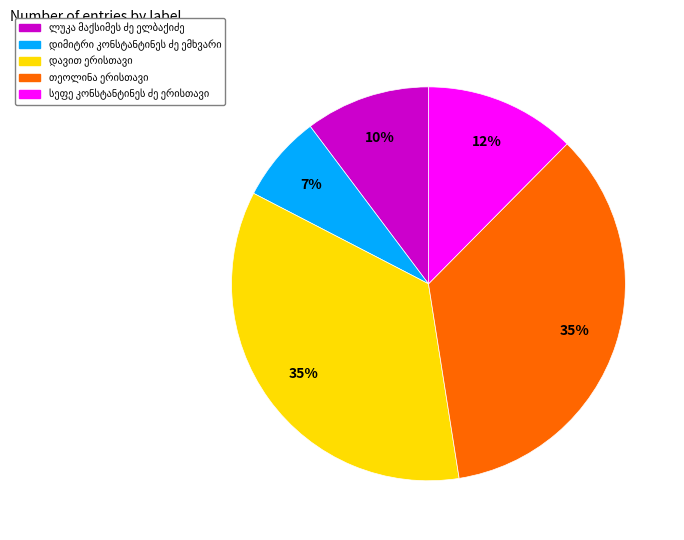

Is there a majority slice in this chart?

No